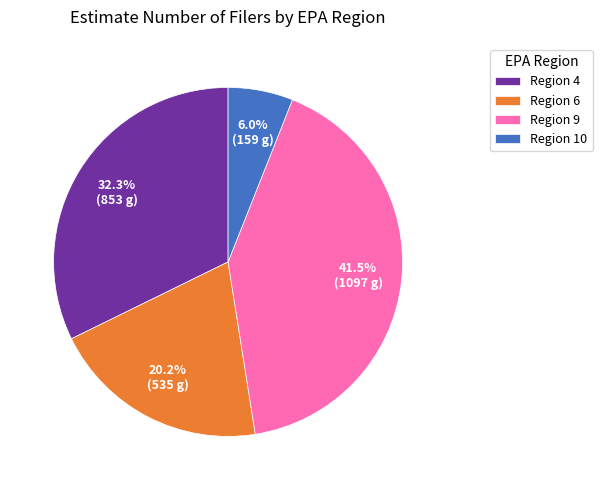

What is the ratio of the value at Region 9 to the value at Region 6?

2.1